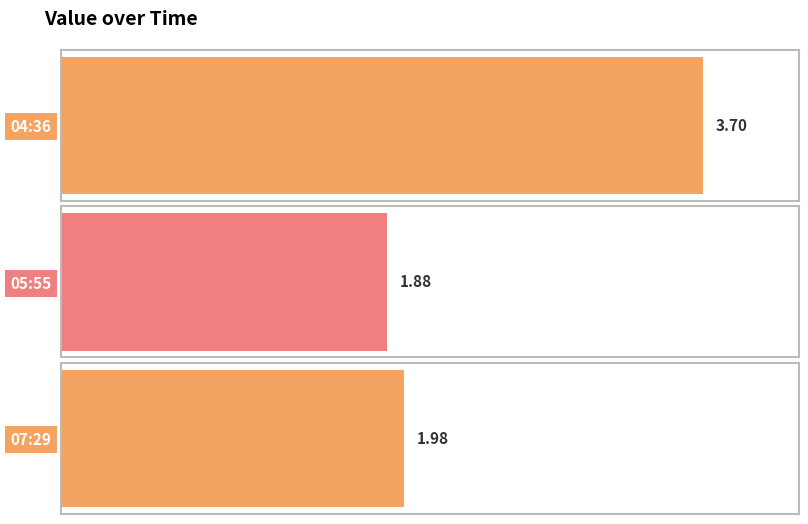

Are the bars grouped side by side (vs. stacked)?

No